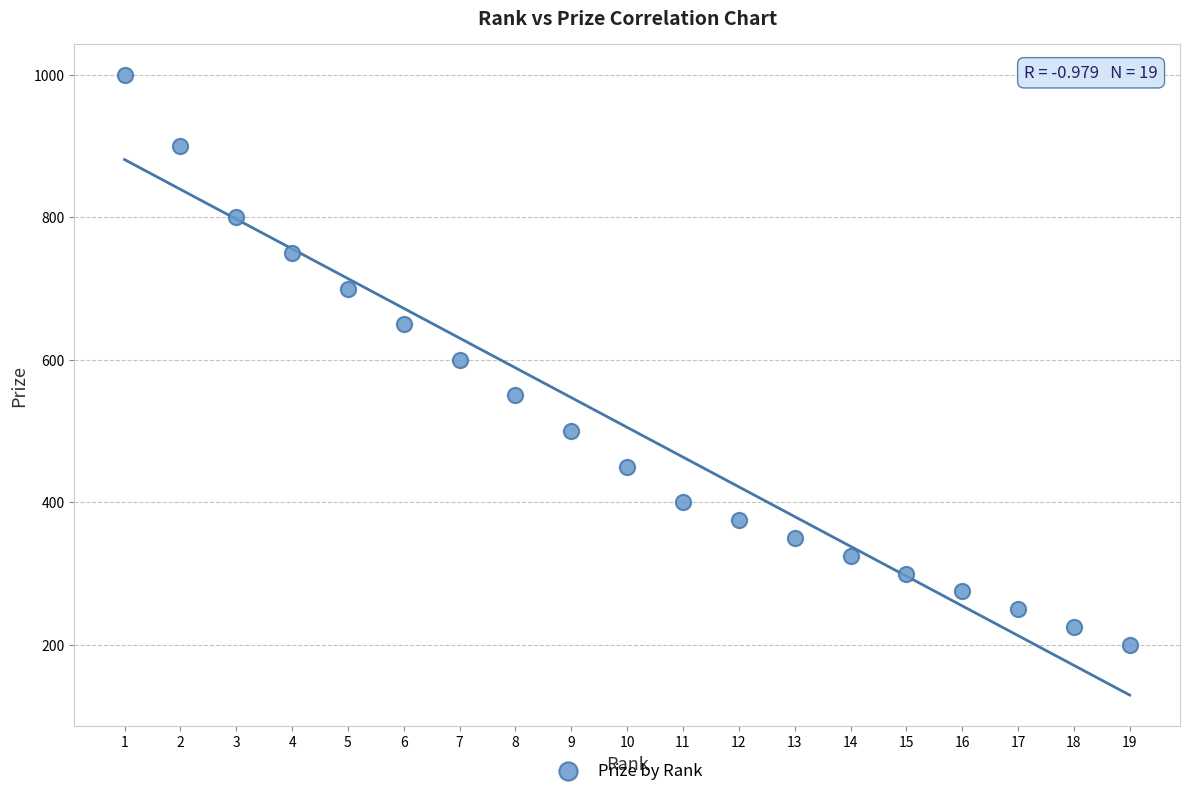

What is the range of Y values (max minus min)?

800